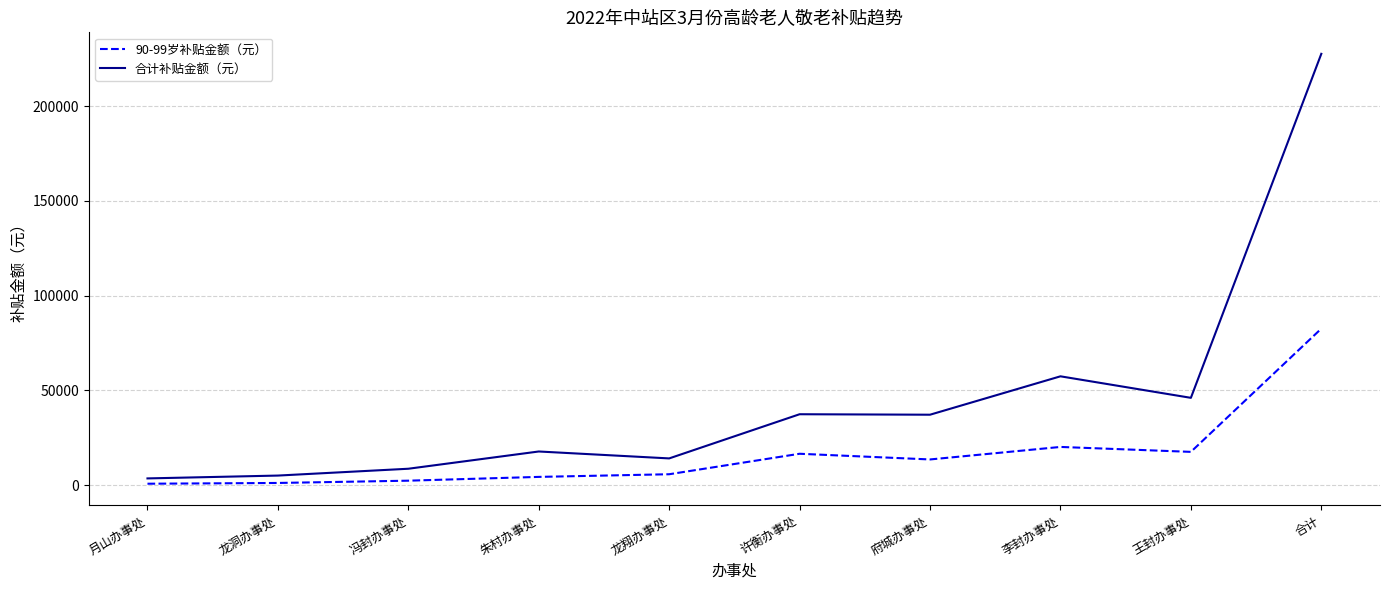

At which label does 合计补贴金额（元） reach its peak?

合计